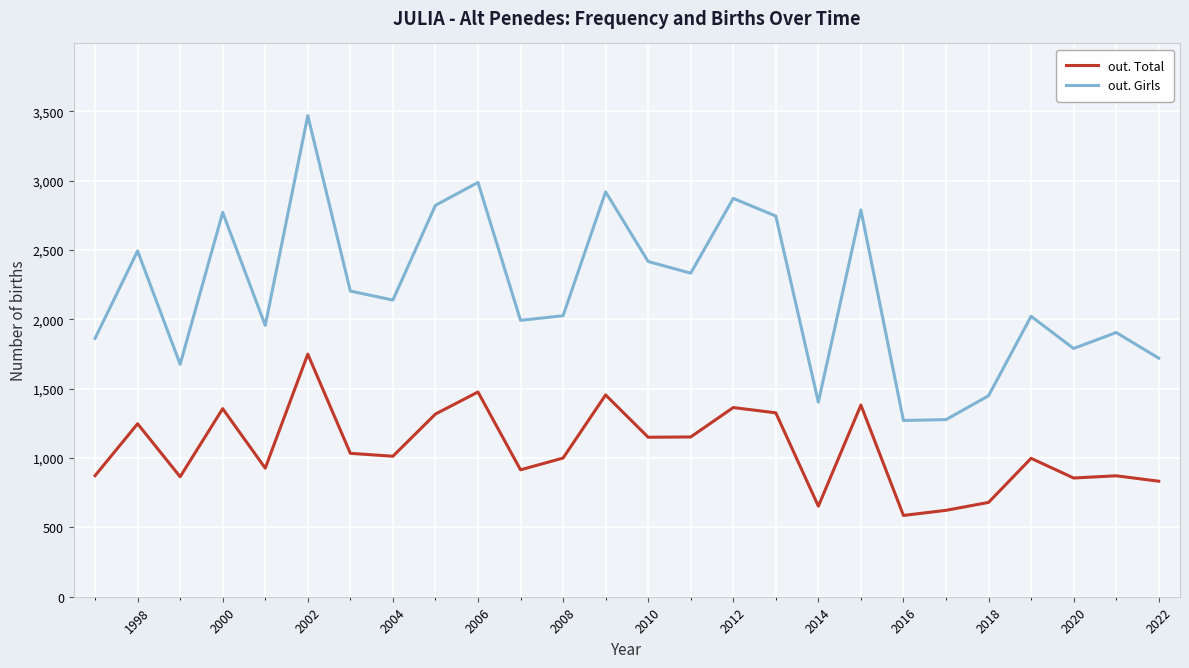

Which series has the largest total across all categories?

out. Girls